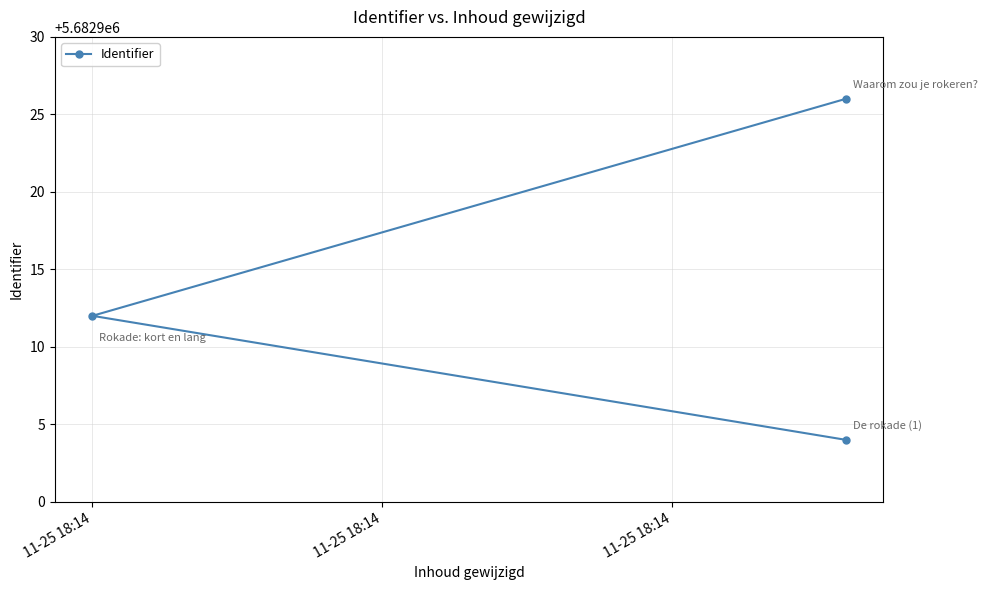

How many lines are shown in the chart?

1